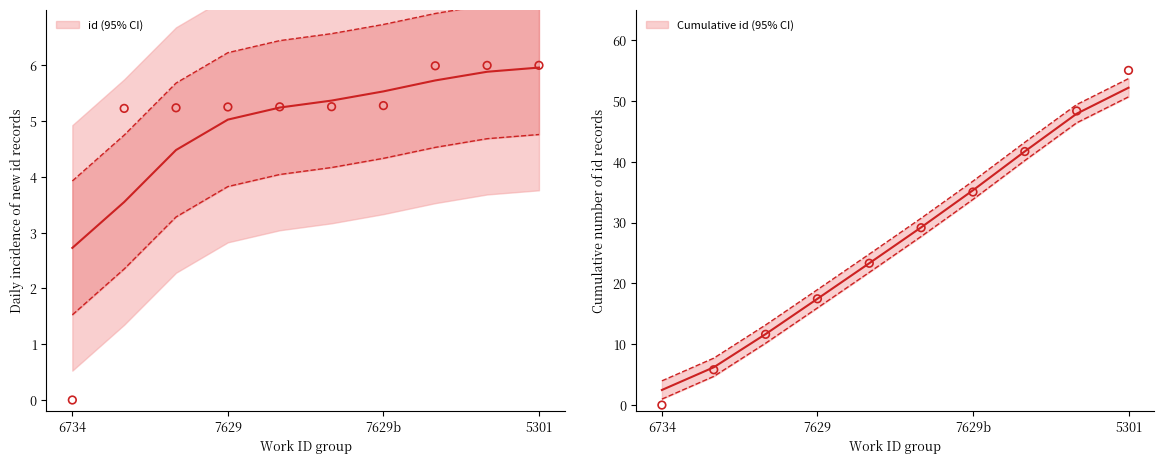

What is the ratio of the value at 7629 to the value at 7629?

1.0